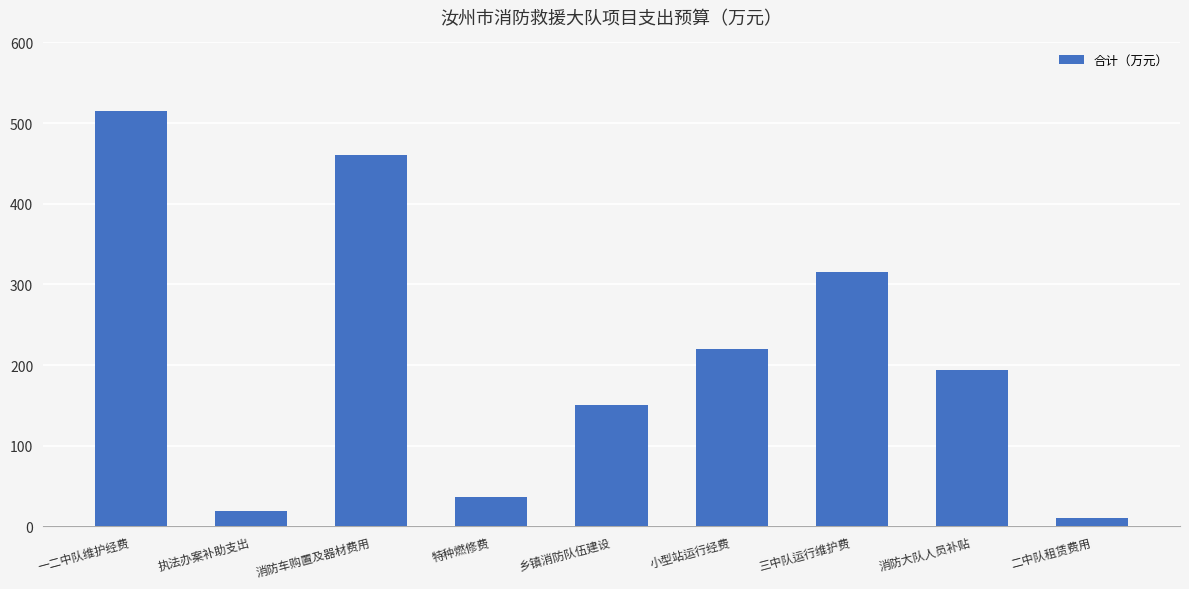

How many values are below 194?

4